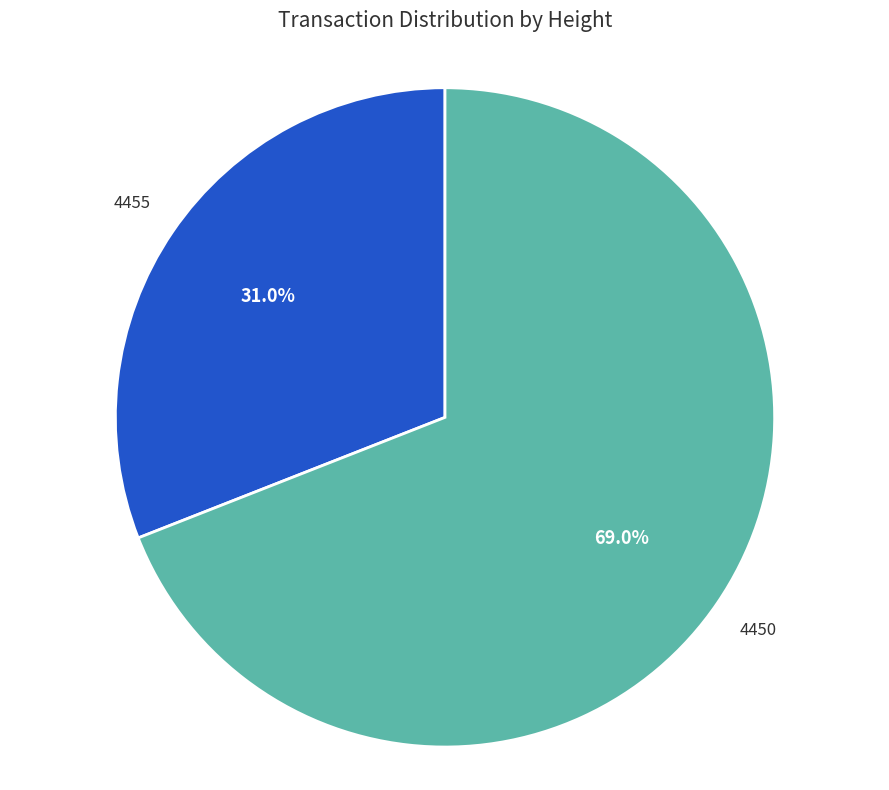

Combined, do 4450 and 4455 account for over 50%?

Yes